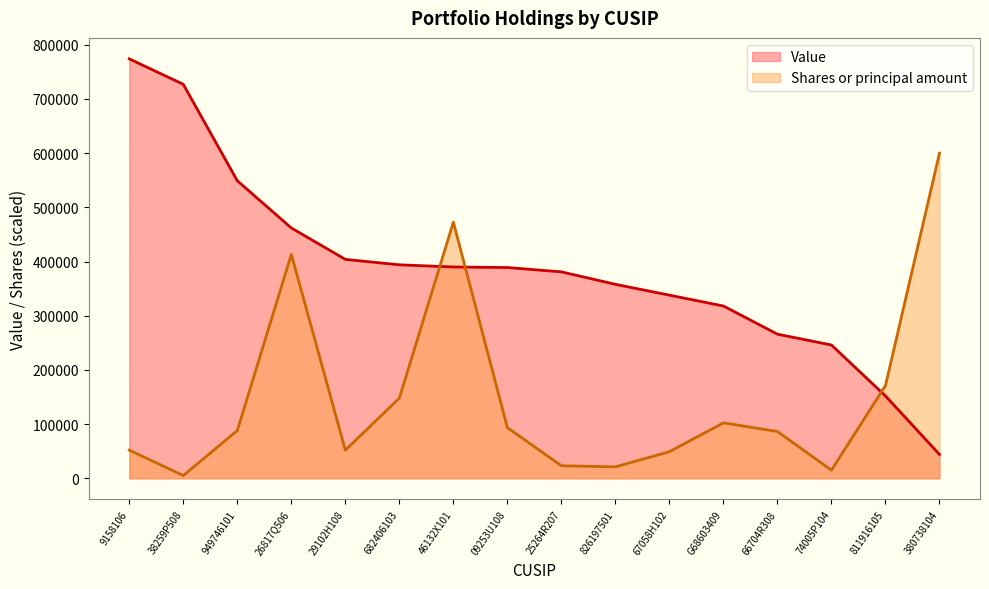

Is it true that Shares or principal amount equals 56651 at G68603409?

False